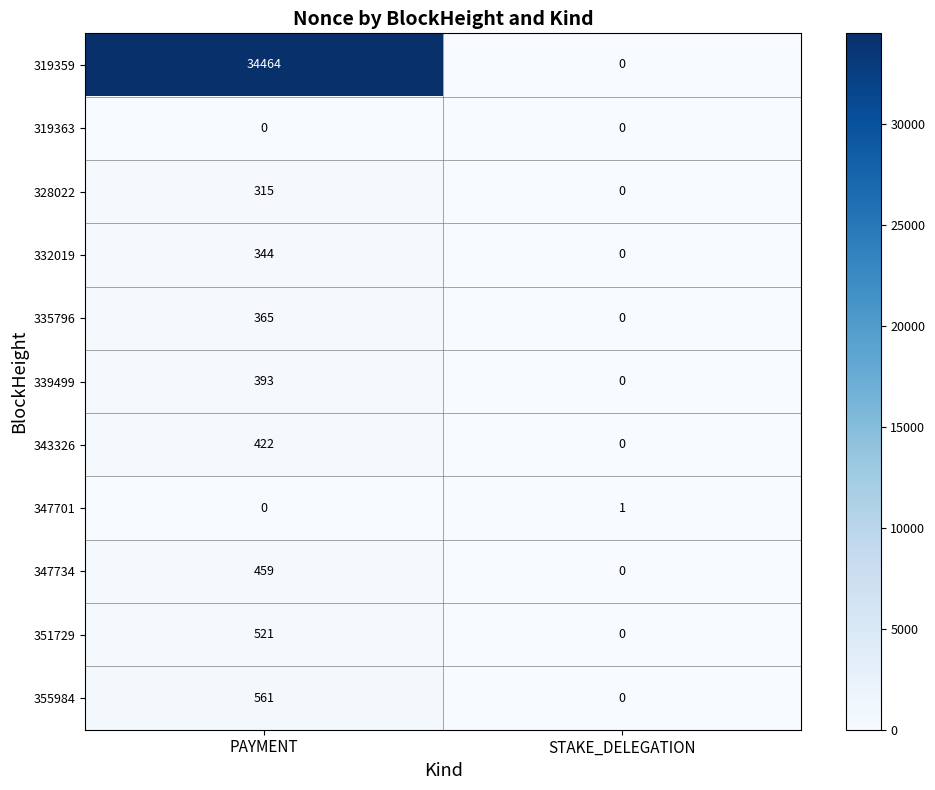

Which category has the lowest value in the 351729 series?

STAKE_DELEGATION